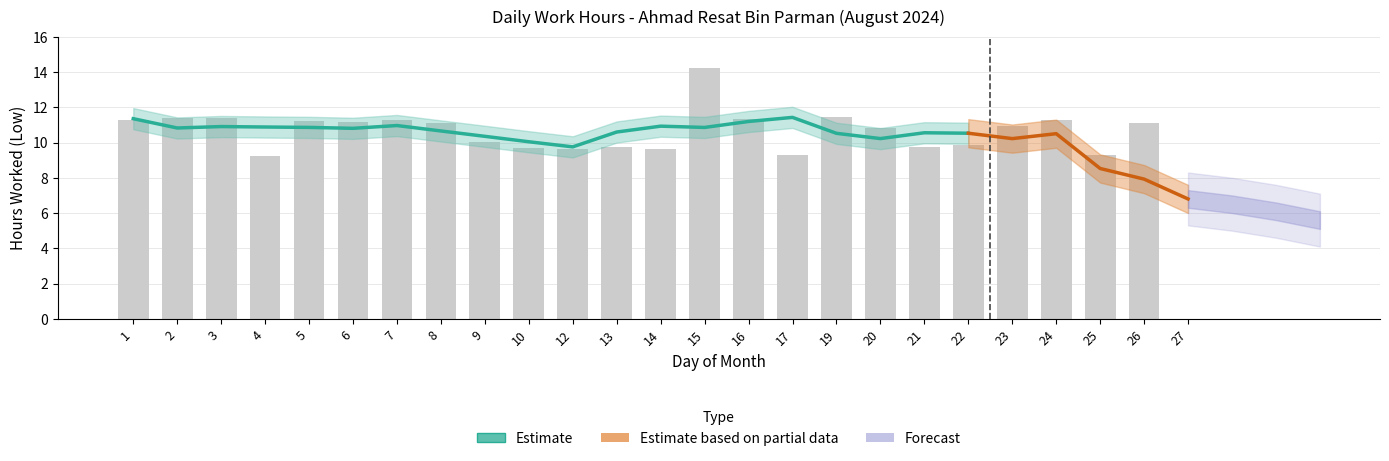

Which has a higher value, 23 or 15?

15